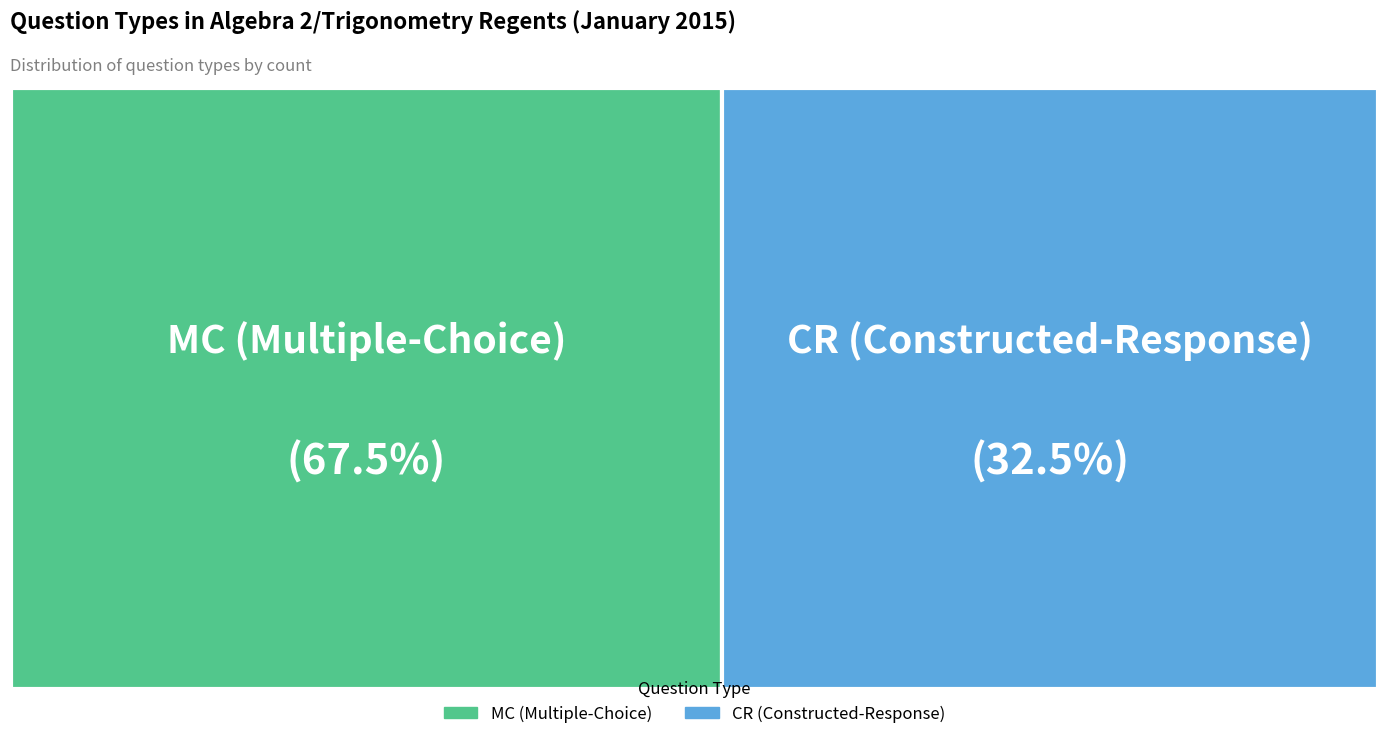

To the nearest percent, what is the difference between the CR (Constructed-Response) and MC (Multiple-Choice) slice percentages?

35%